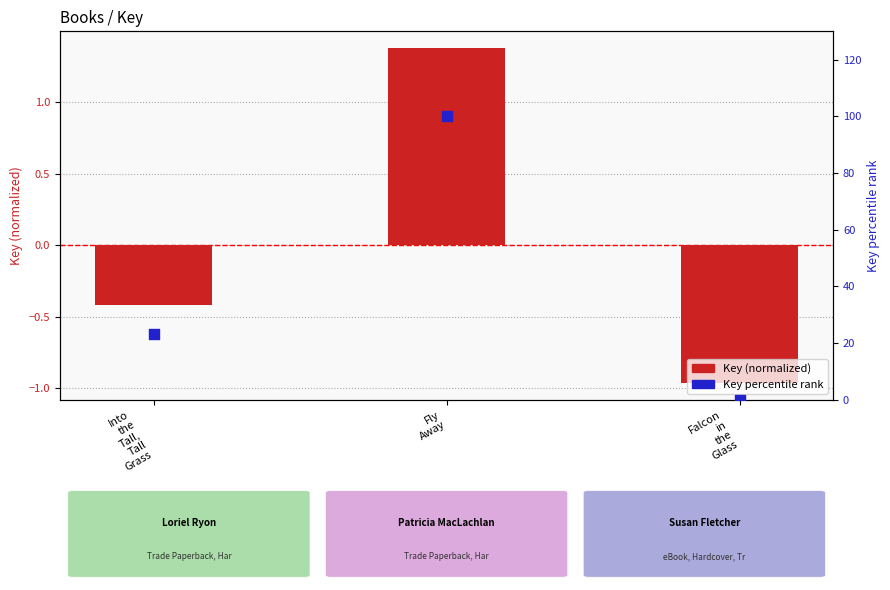

Which series has the largest Y range (max minus min)?

Key percentile rank